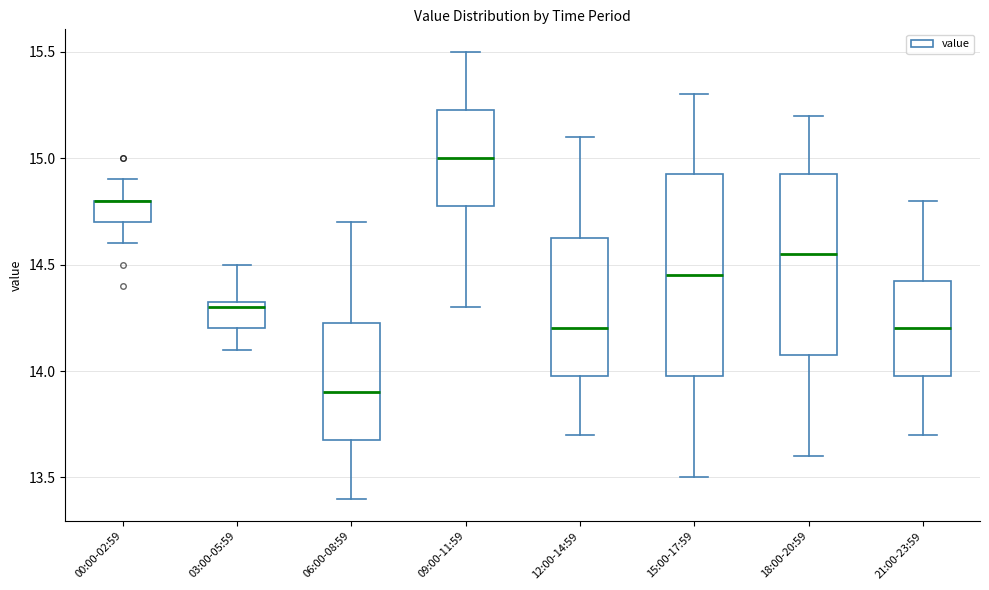

Where is the upper edge of the box for 21:00-23:59 on the y-axis? The values are not printed on the chart, so give them approximately, as read against the axis.

14.45